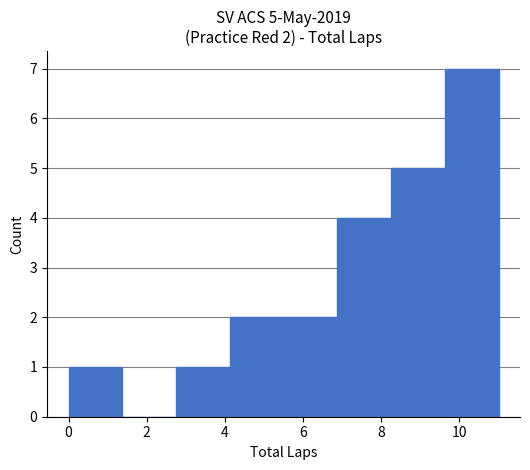

Over which range of the x-axis is the bar tallest?

9.6 to 11.0